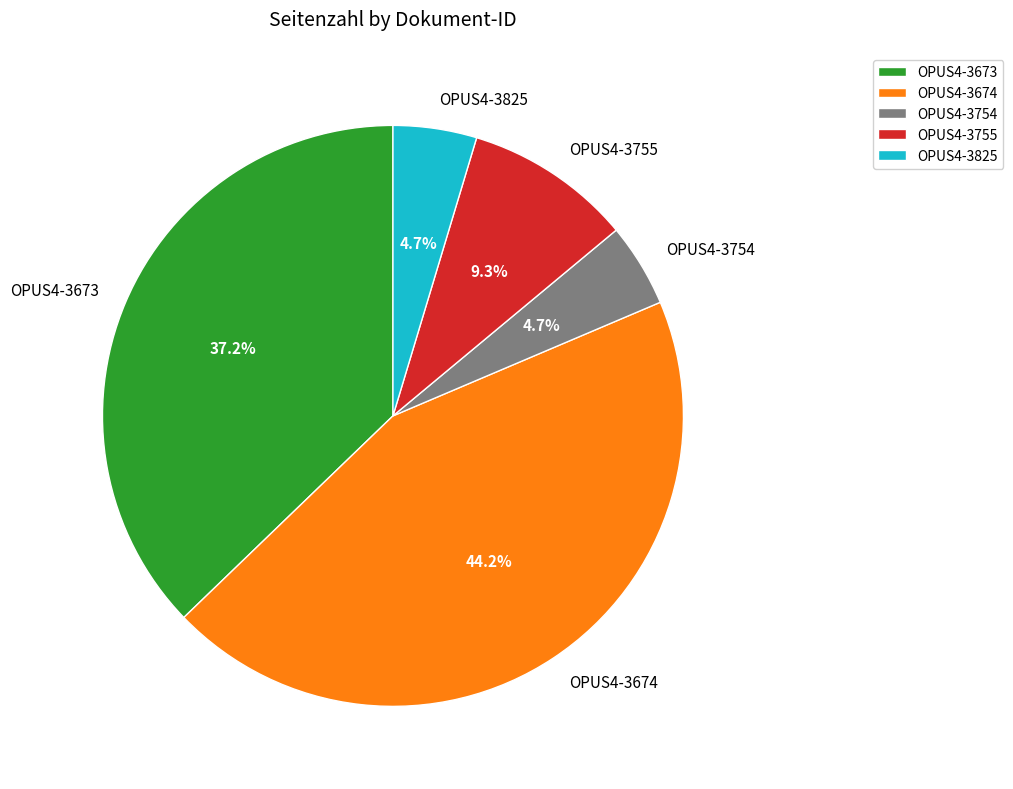

Which category has the biggest portion of the pie?

OPUS4-3674